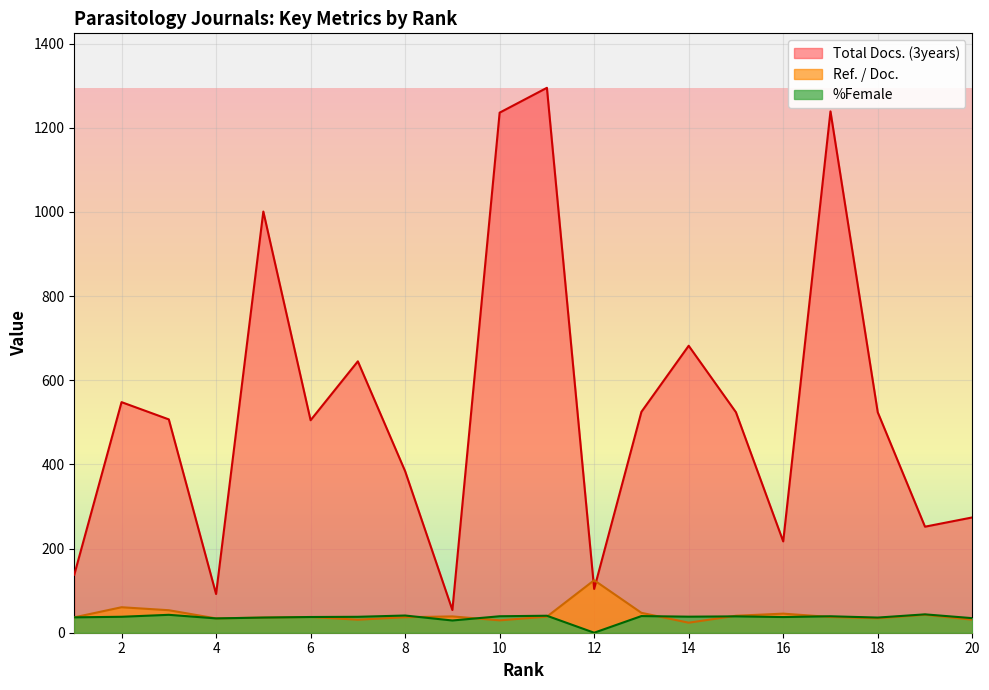

At 19, list the series in order from largest to smallest.

Total Docs. (3years), %Female, Ref. / Doc.